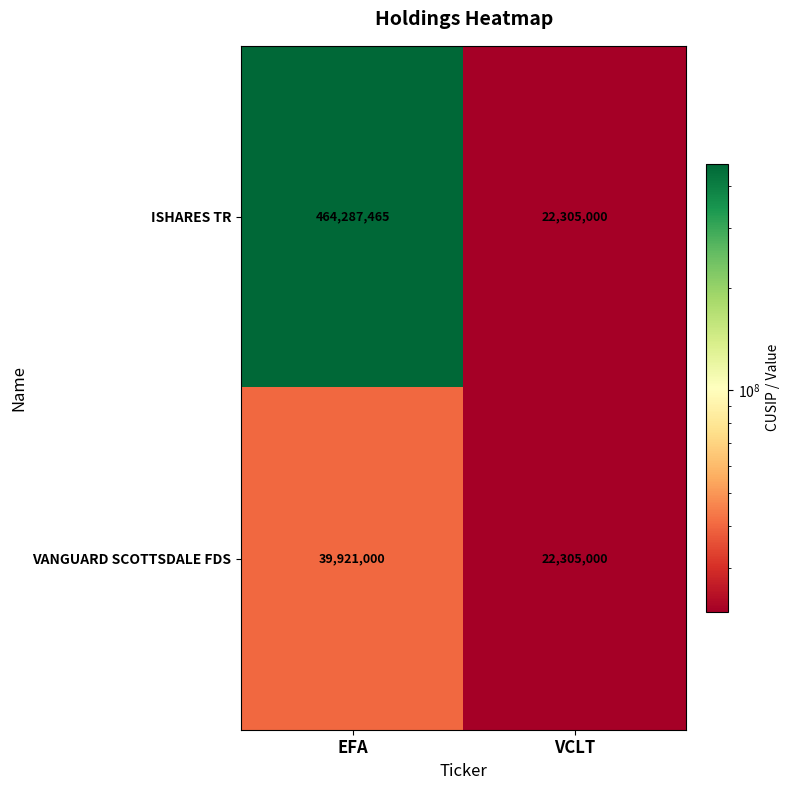

What is the difference between the VANGUARD SCOTTSDALE FDS values at VCLT and EFA?

17616000